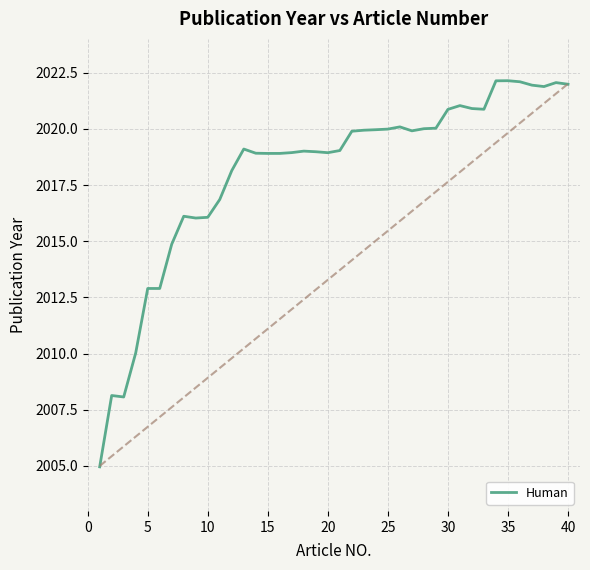

What is the sum of all values?

80723.5